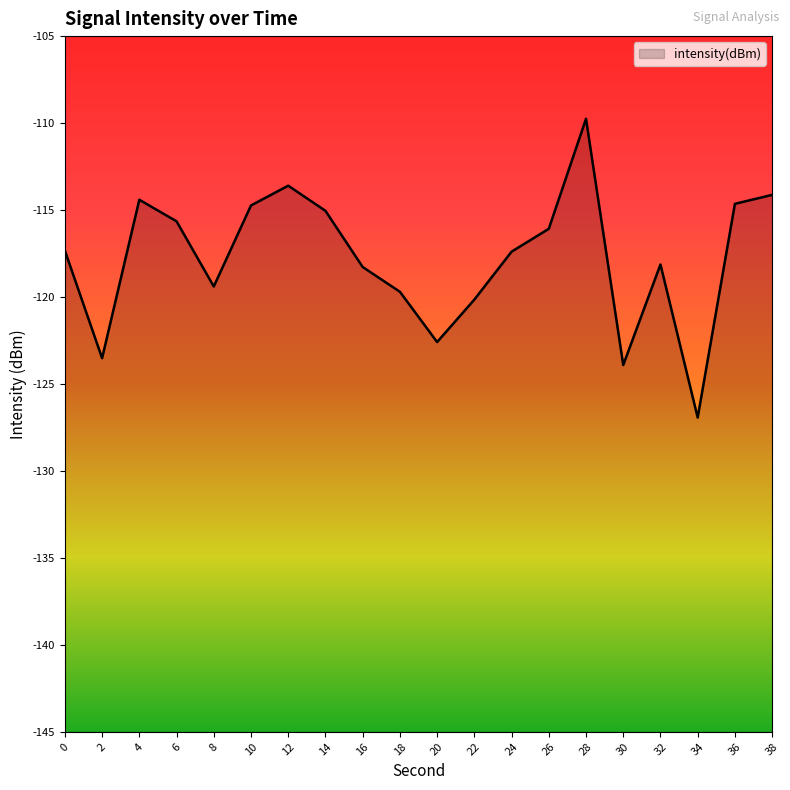

Reading left to right, extract all data points from this chart.

-117.3	-123.5	-114.4	-115.6	-119.4	-114.7	-113.6	-115.0	-118.3	-119.7	-122.6	-120.1	-117.4	-116.1	-109.8	-123.9	-118.1	-126.9	-114.6	-114.1